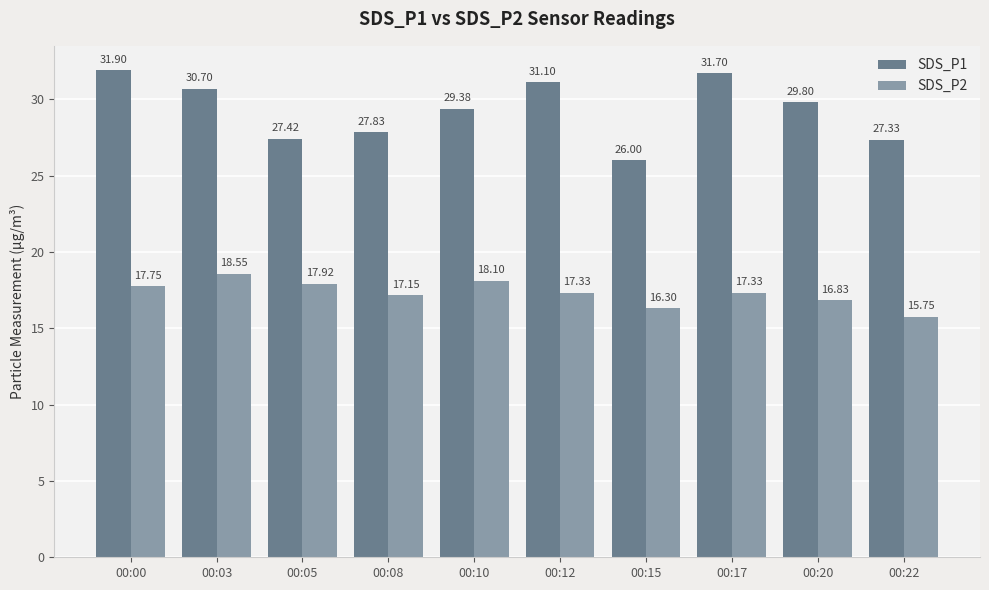

Rank the series by their average value, from highest to lowest.

SDS_P1, SDS_P2